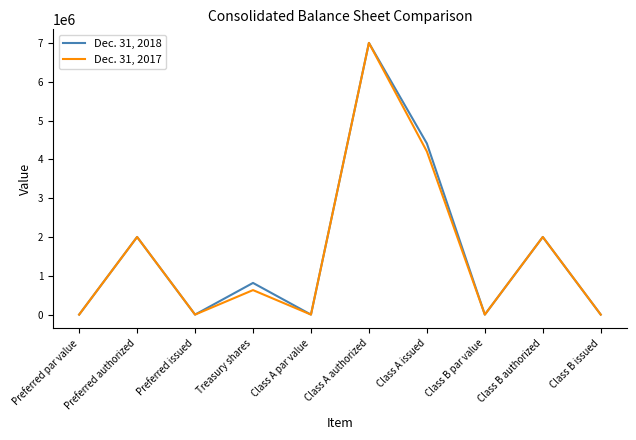

Rank the series by their average value, from highest to lowest.

Dec. 31, 2018, Dec. 31, 2017